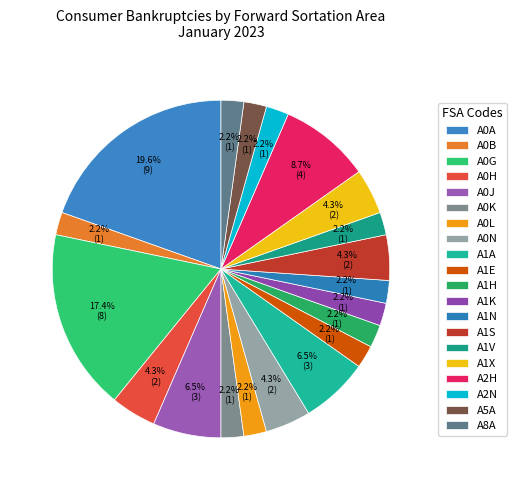

Is it true that A0B is 1% of the pie?

False